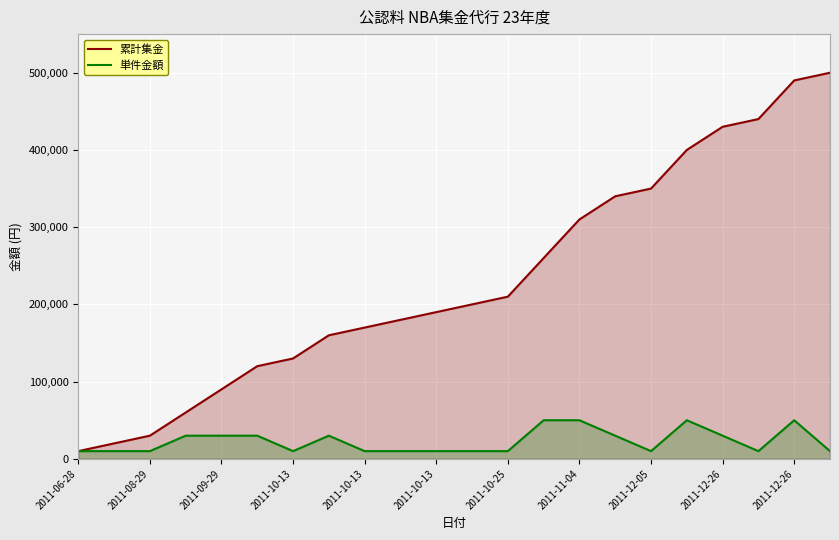

How many interior local valleys does the 単件金額 series have?

3